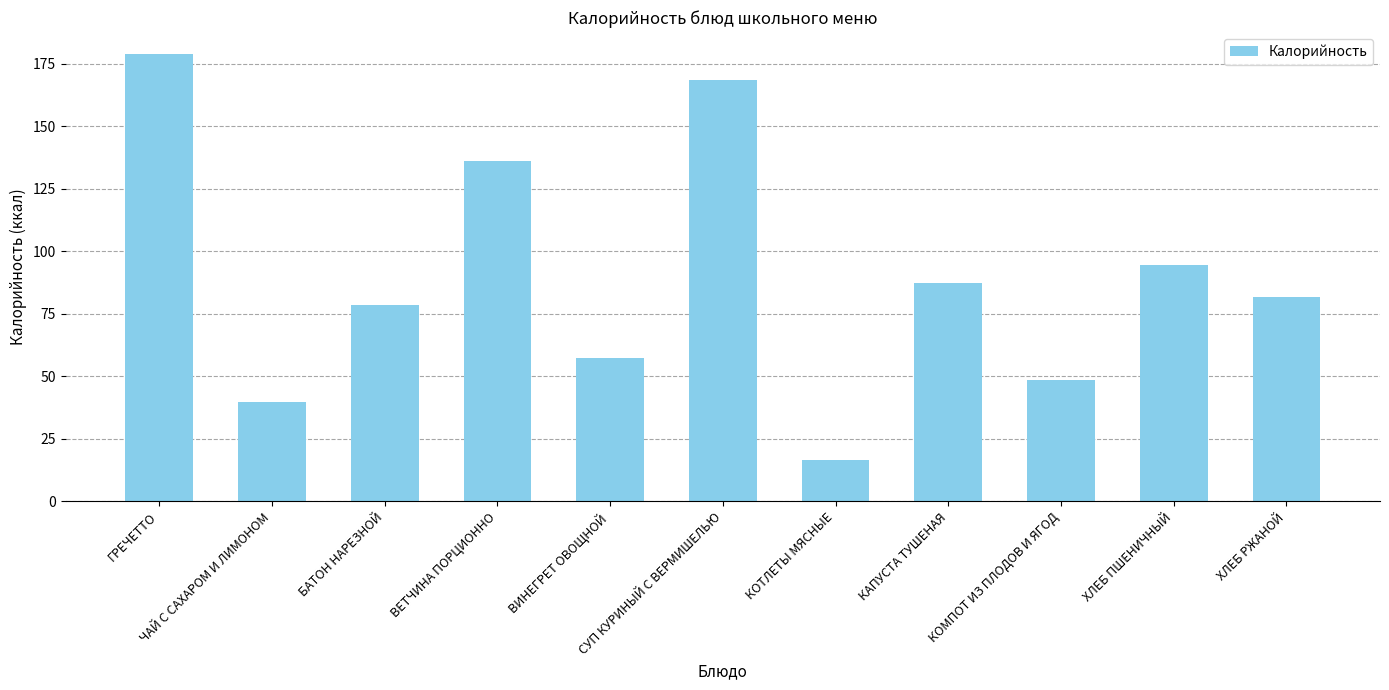

True or false: the data shows 70.3 at ЧАЙ С САХАРОМ И ЛИМОНОМ.

False